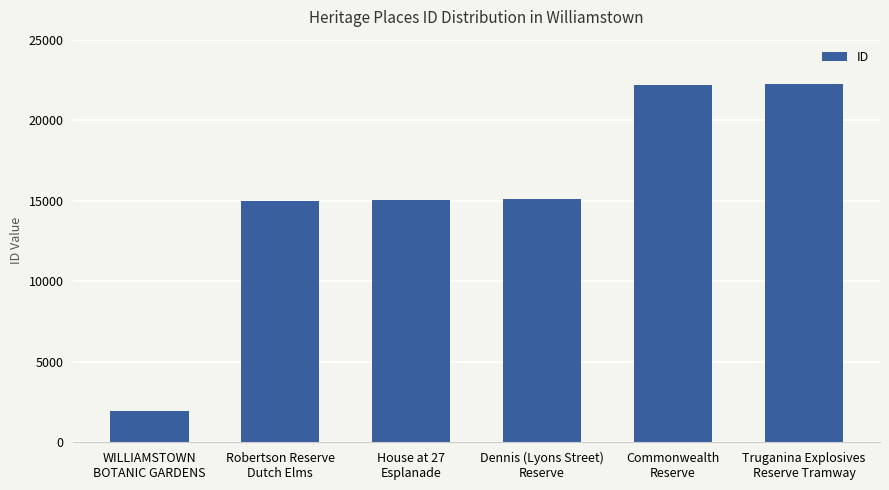

Is it true that the value at Dennis (Lyons Street)
Reserve is 23190?

False